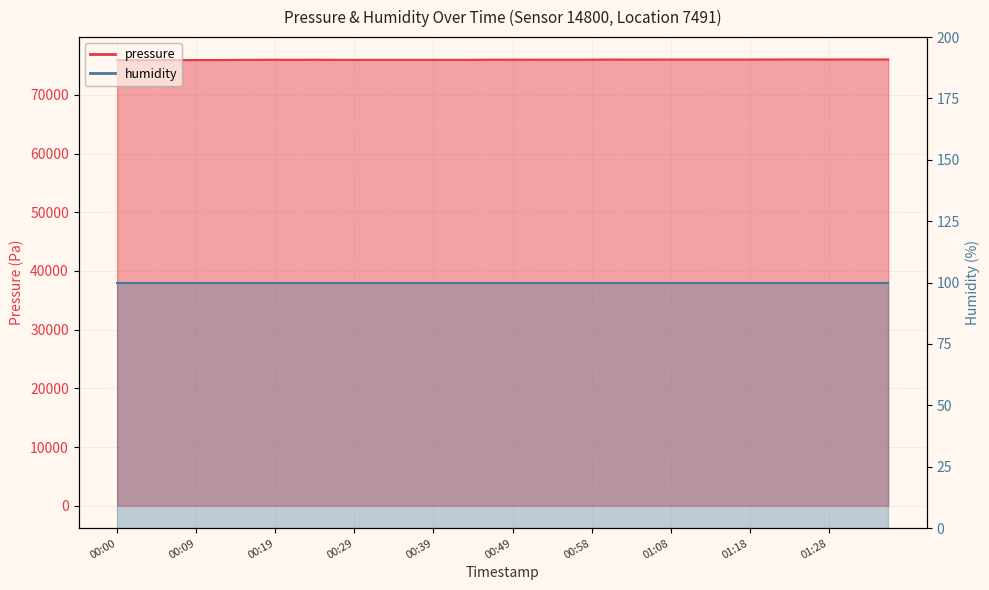

Where is the first local maximum?

00:04